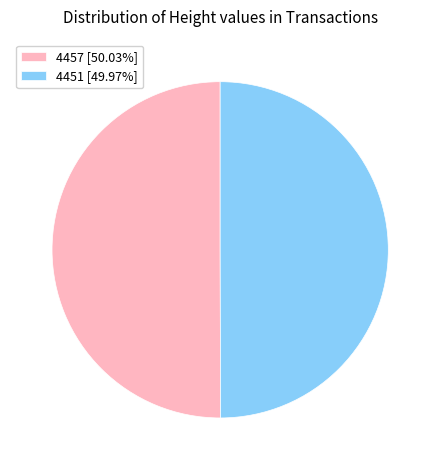

Approximately how many times larger is the value at 4451 [49.97%] compared to 4457 [50.03%]?

1.0